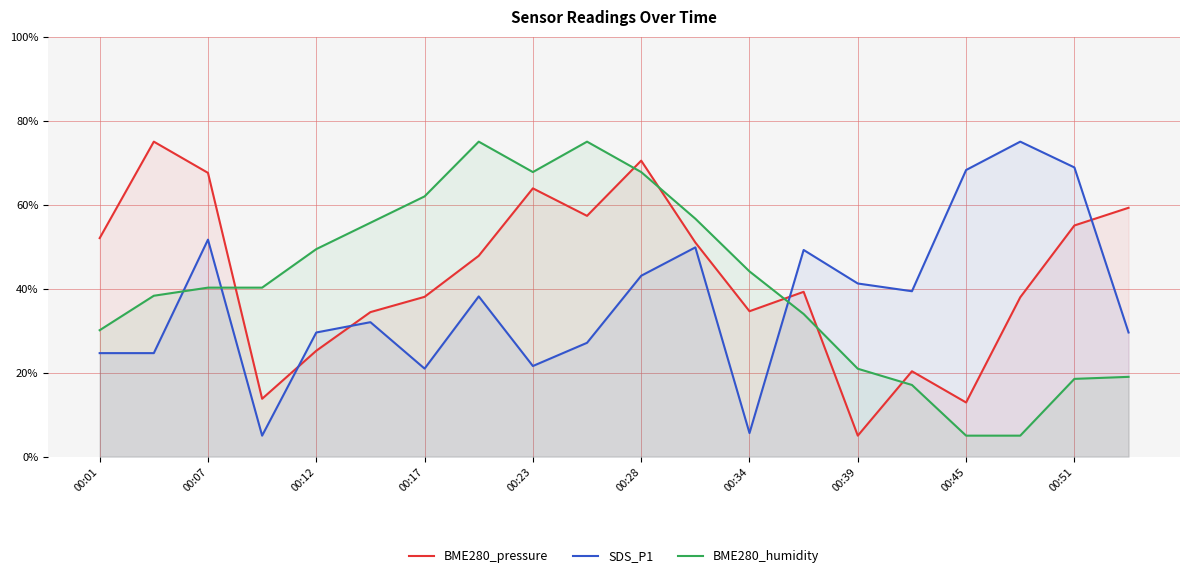

What is the maximum value shown in the chart?

75.0